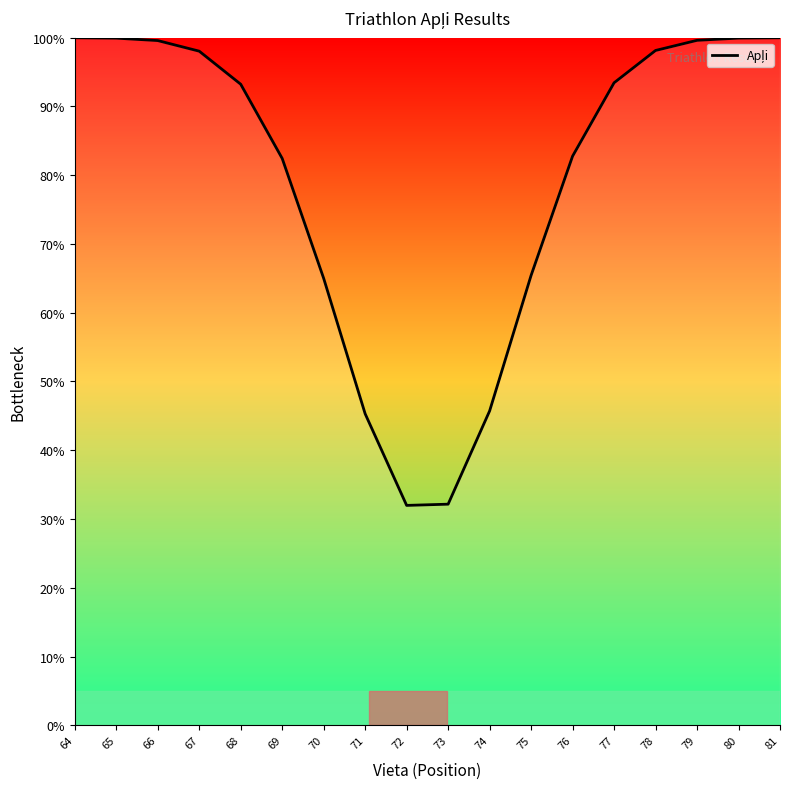

What is the value of the 18th point from the left?

100.0